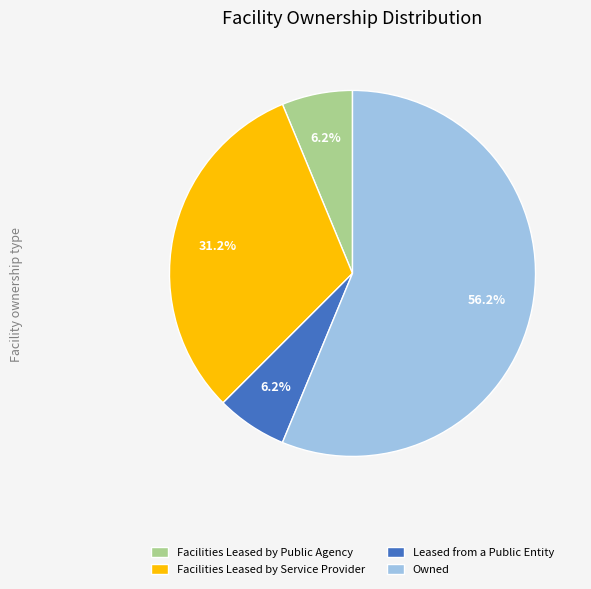

Is there any slice that represents more than half of the pie?

Yes